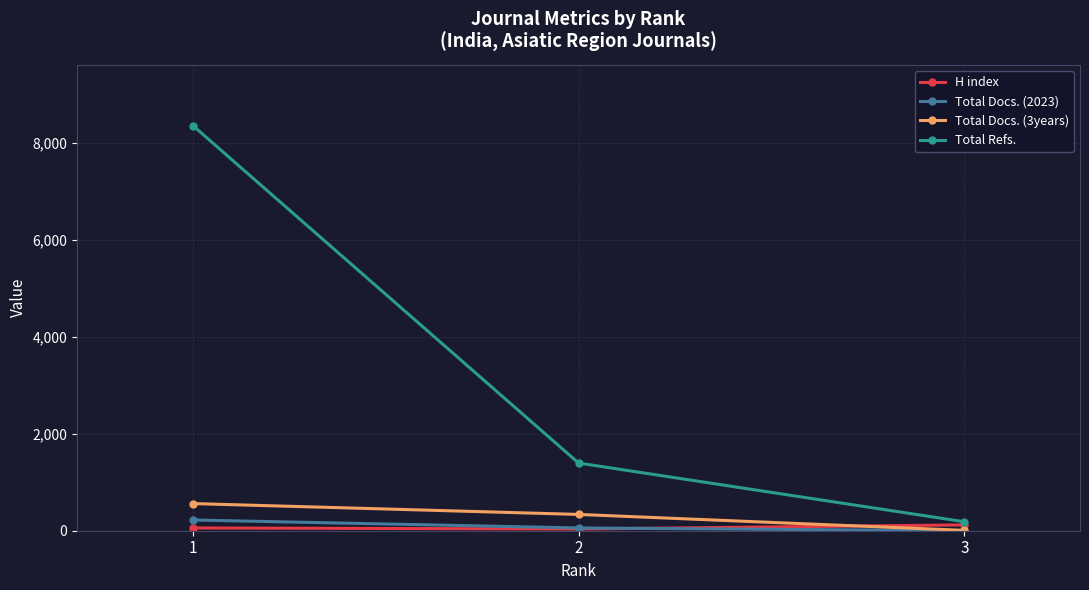

How many lines are shown in the chart?

4